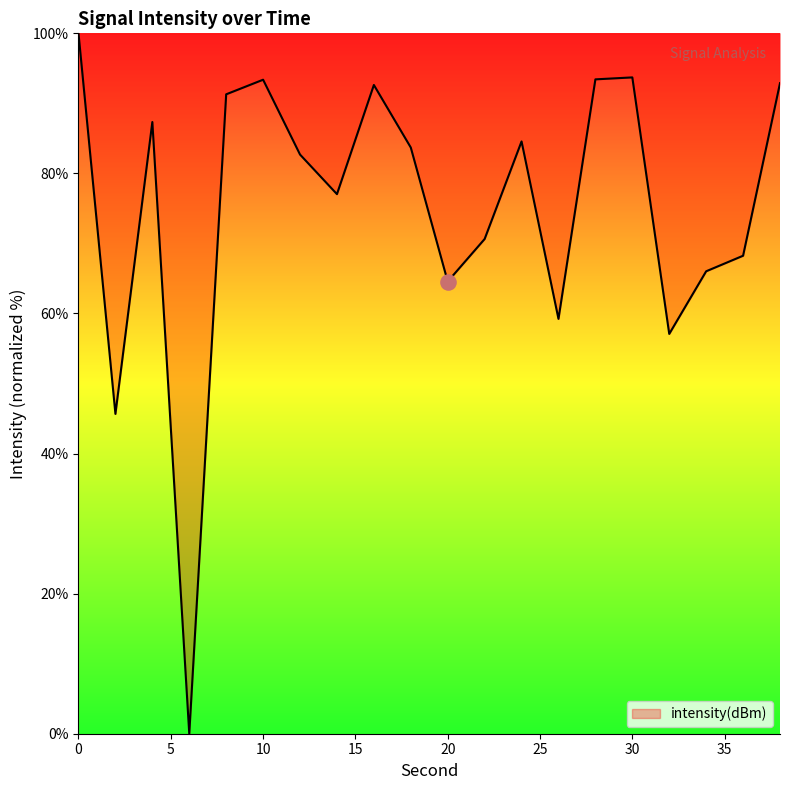

What is the greatest value displayed?

100.0